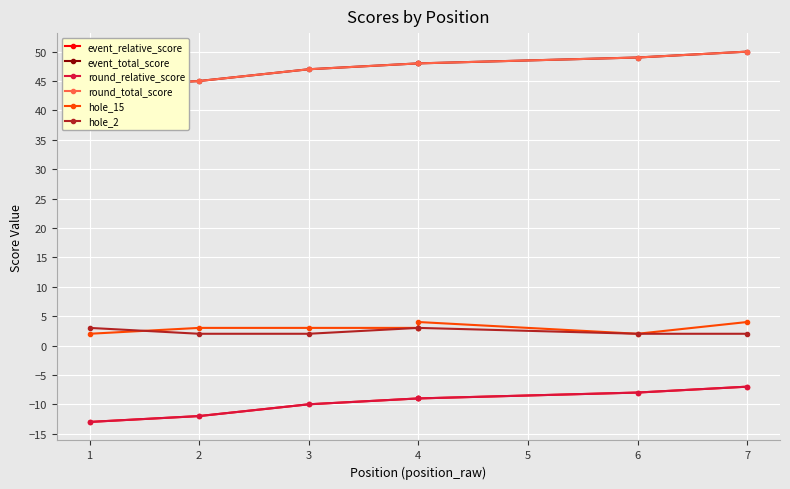

How many distinct data groups are displayed?

6